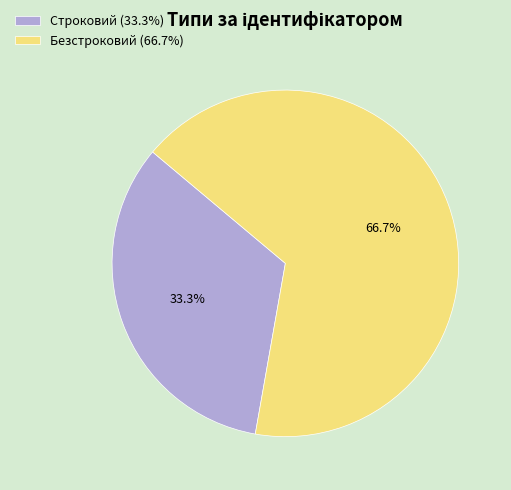

Does any single category account for the majority?

Yes